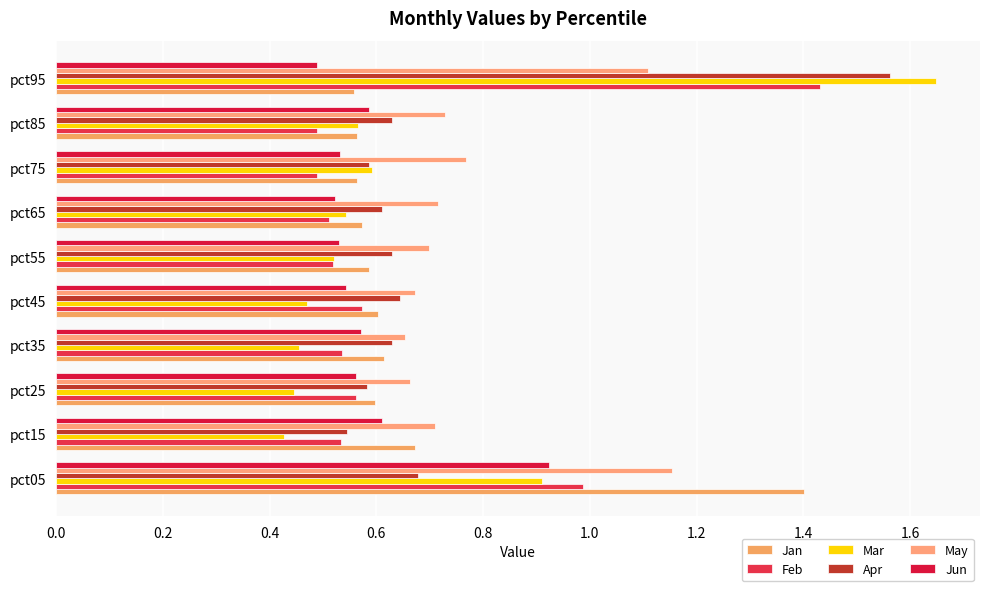

What is the minimum value for Jun?

0.5